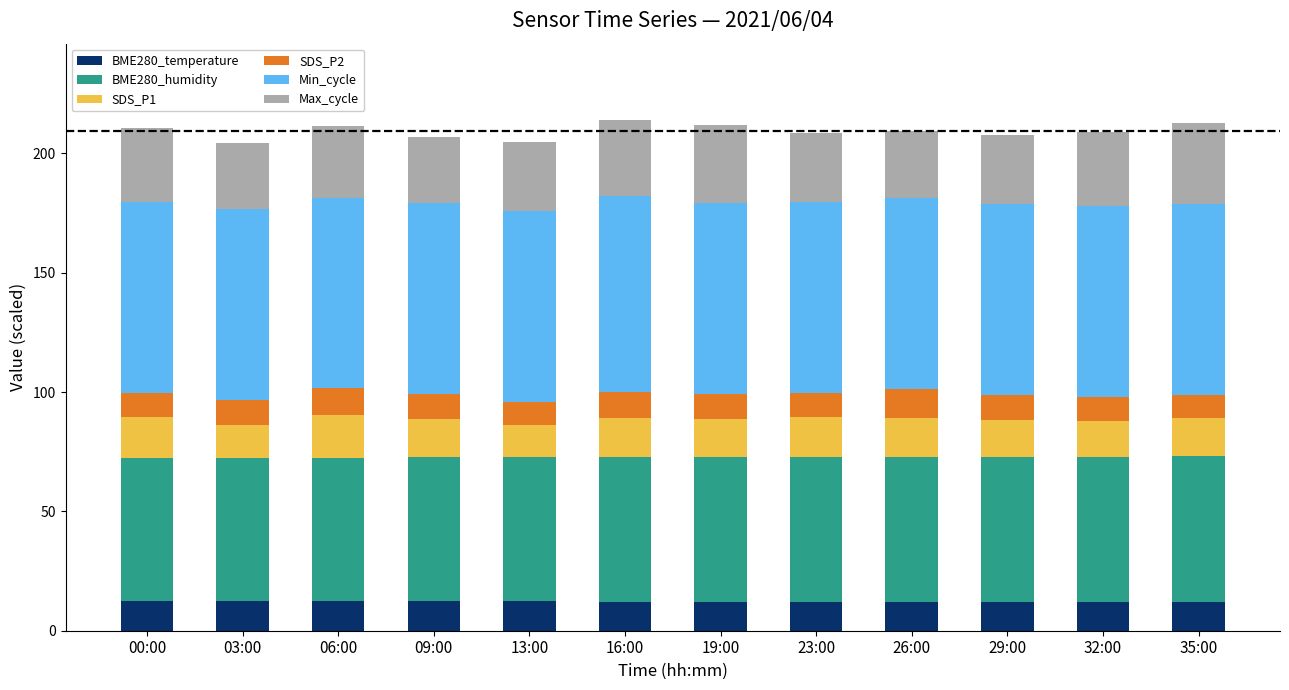

What is the total value across all series at 00:00?

210.8